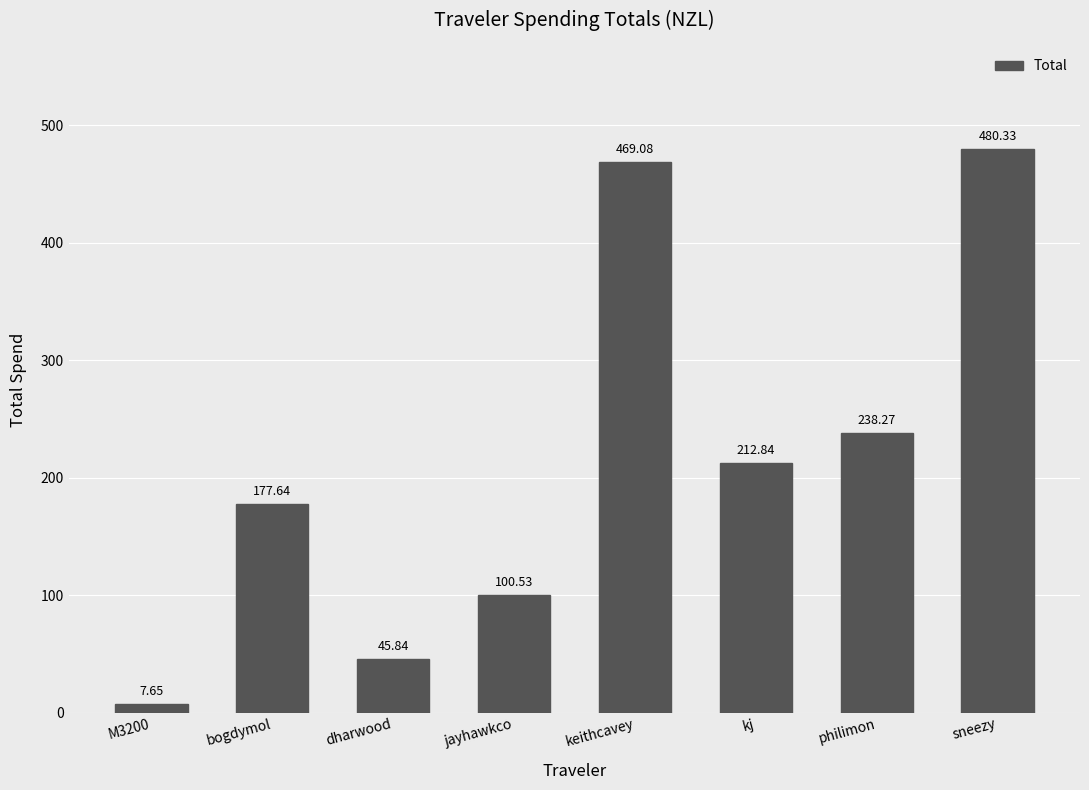

What is the label of the 5th bar from the left?

keithcavey